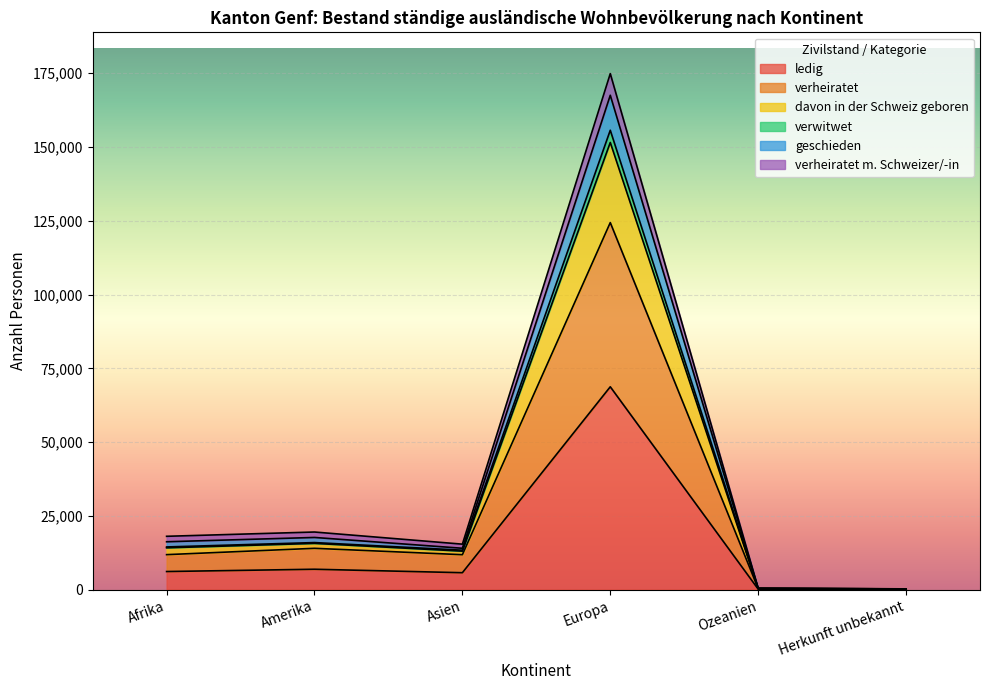

Where does the ledig series first go above 6123?

Amerika